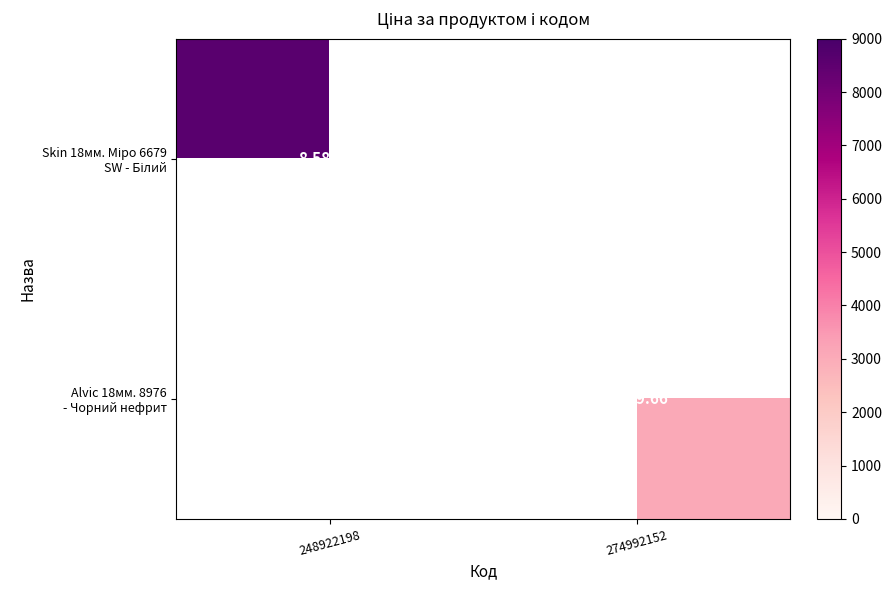

Which series has the widest spread of values?

Skin 18мм. Міро 6679 SW - Білий